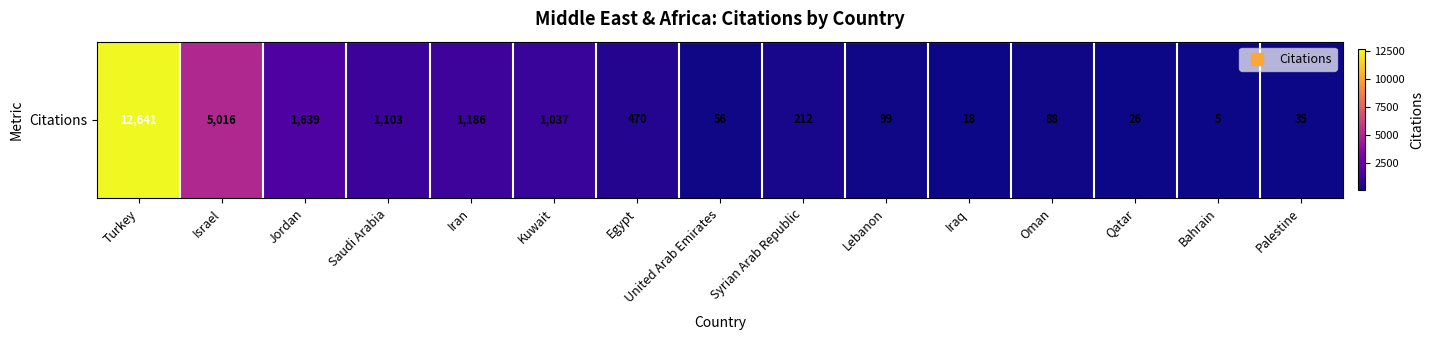

What is the smallest value displayed?

5